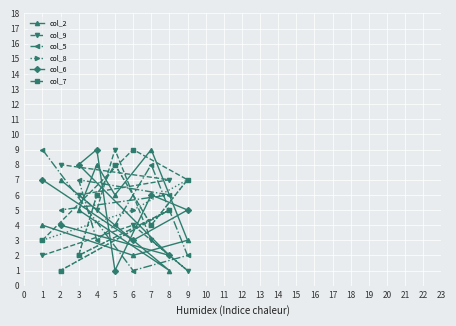

Between 1 and 2, which series saw the biggest shift?

col_9